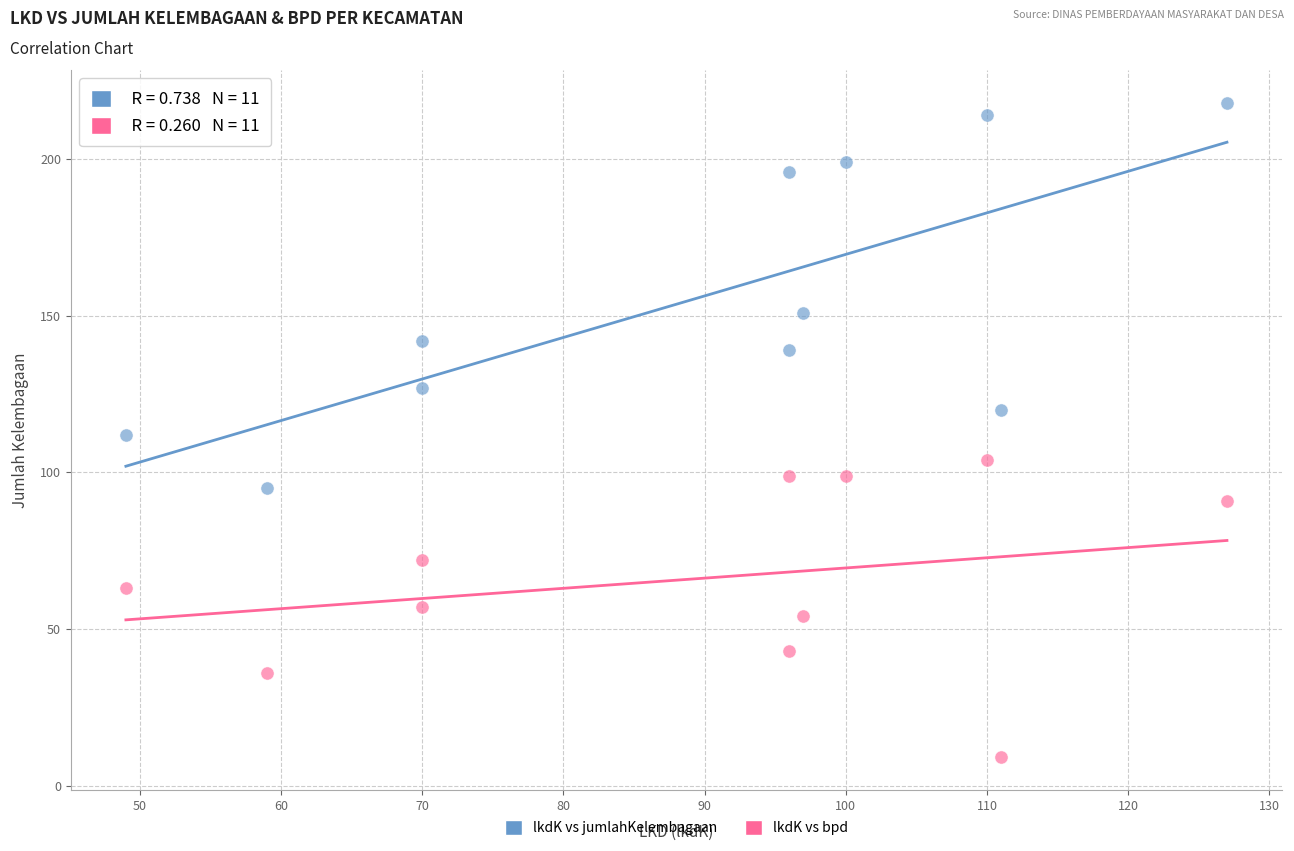

What are all the series names shown in the legend?

lkdK vs jumlahKelembagaan, lkdK vs bpd